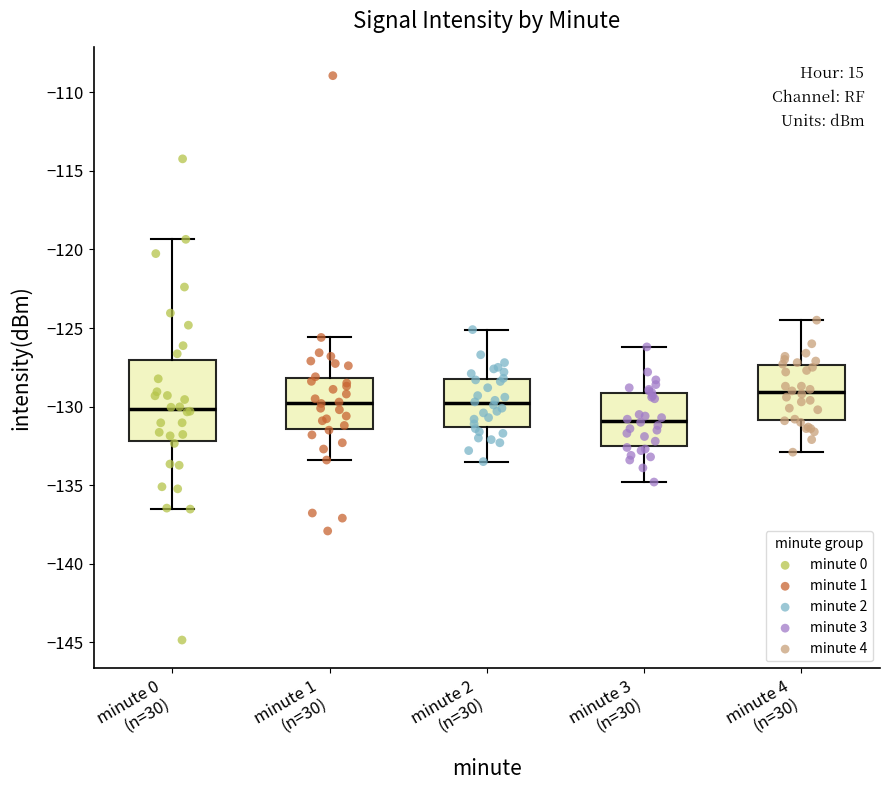

Which box has the lowest median line?

minute 3 (n=30)